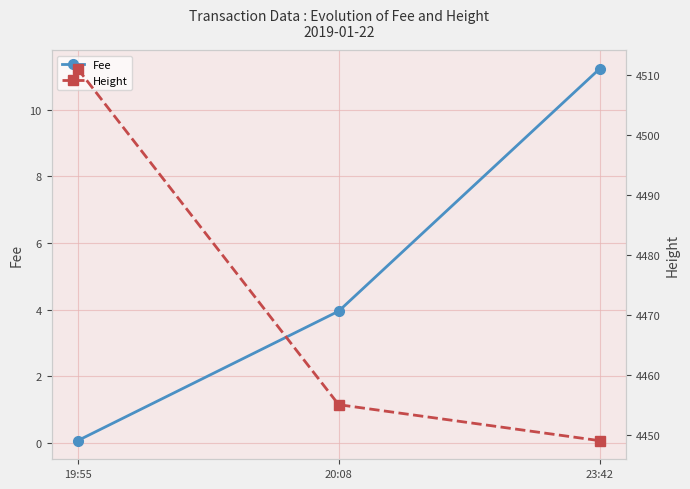

Reading right to left, list all the values displayed in this chart.

Fee: 11.2	4.0	0.1
Height: 4449.0	4455.0	4511.0